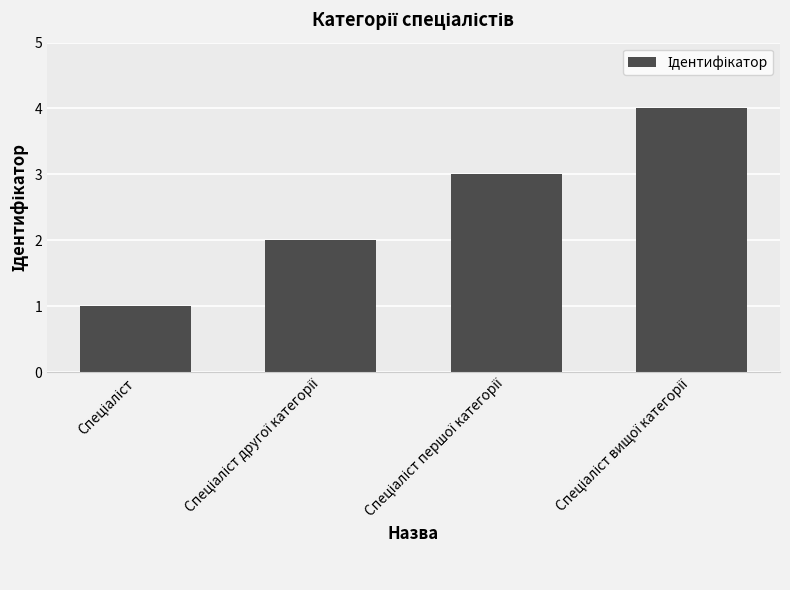

What is the difference between the maximum and minimum values?

3